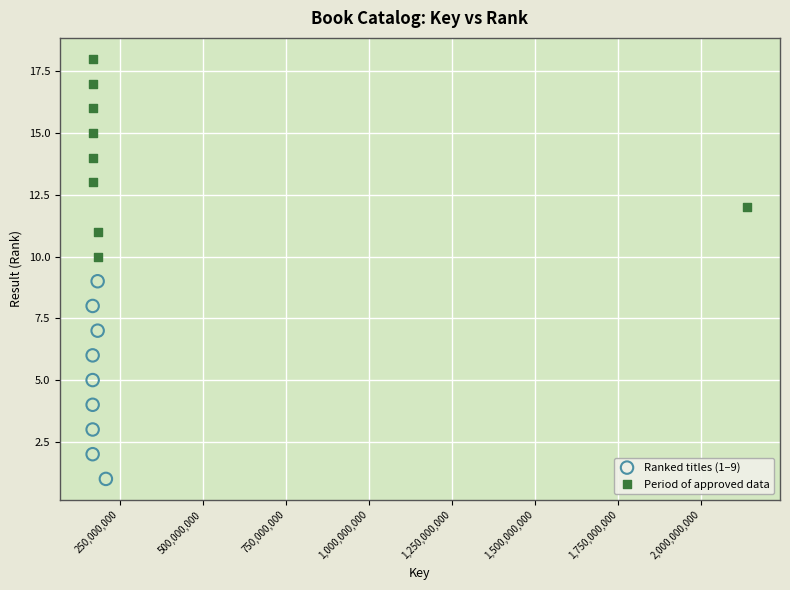

Which series reaches the maximum Y coordinate?

Period of approved data